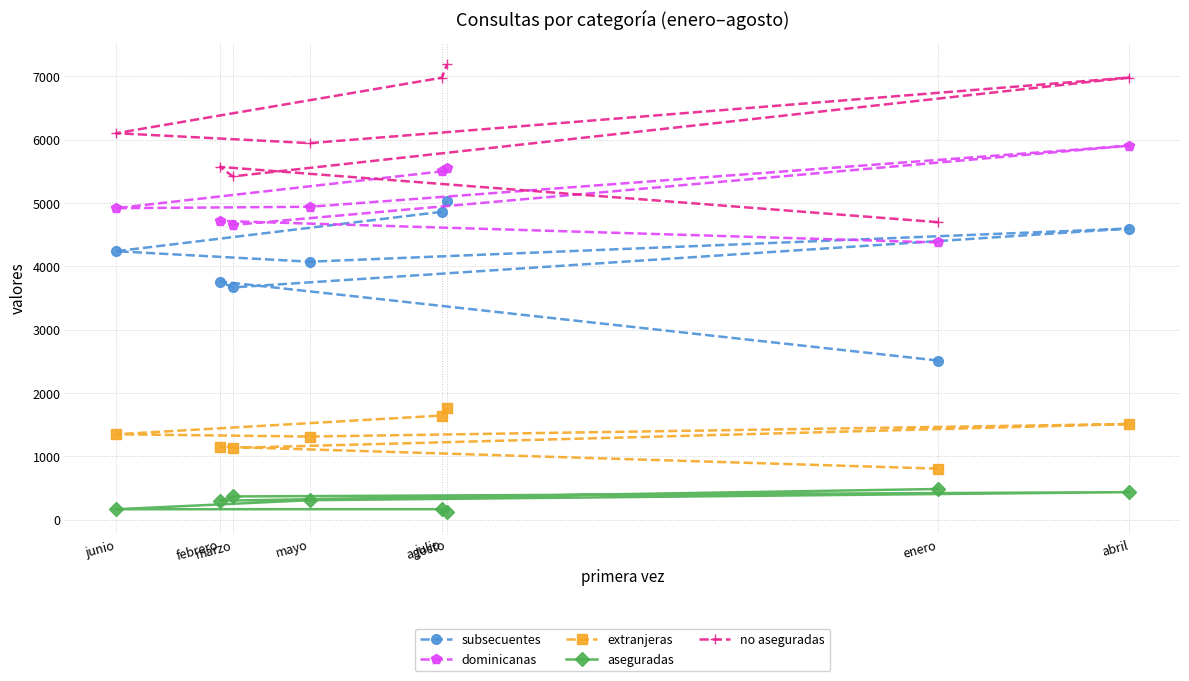

Which series changed the most between febrero and julio?

no aseguradas